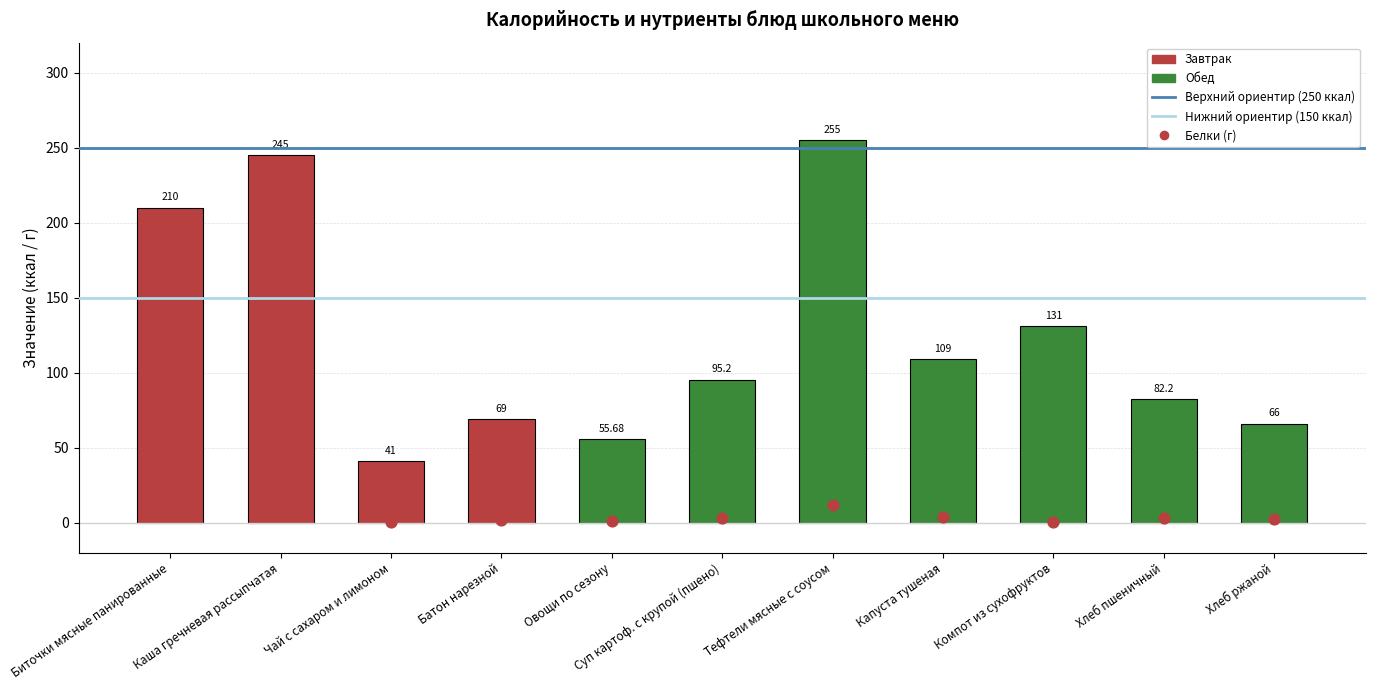

Is the value of Белки at Компот из сухофруктов greater than the value of Калорийность at Компот из сухофруктов?

No